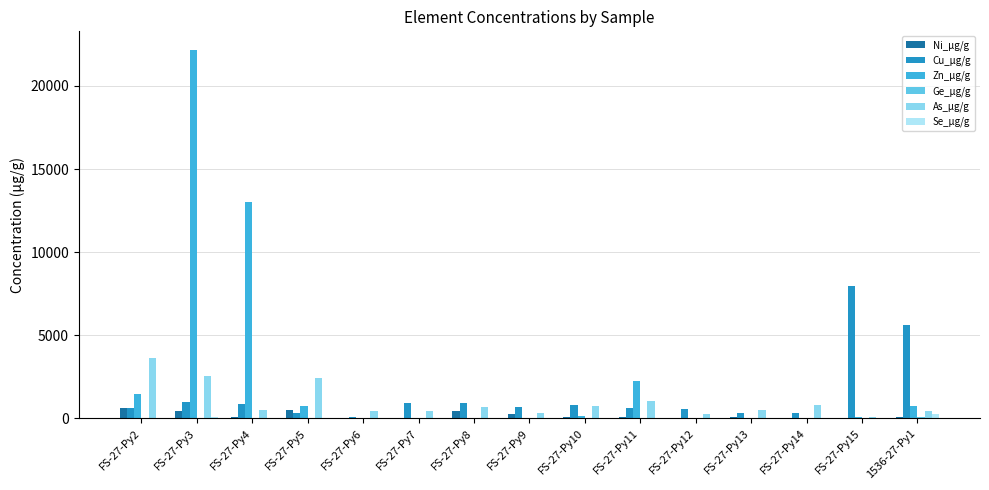

At which label is Cu_µg/g closest to 4020?

1536-27-Py1